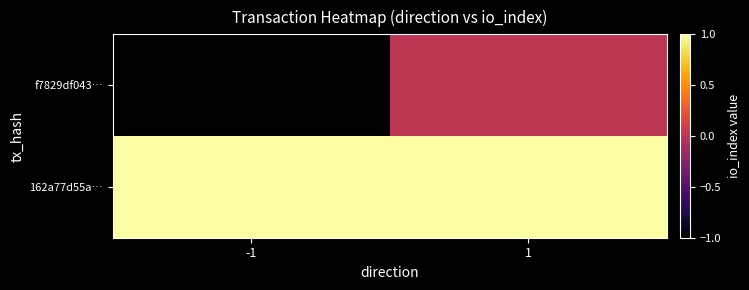

What is the total value across all series at 1?

1